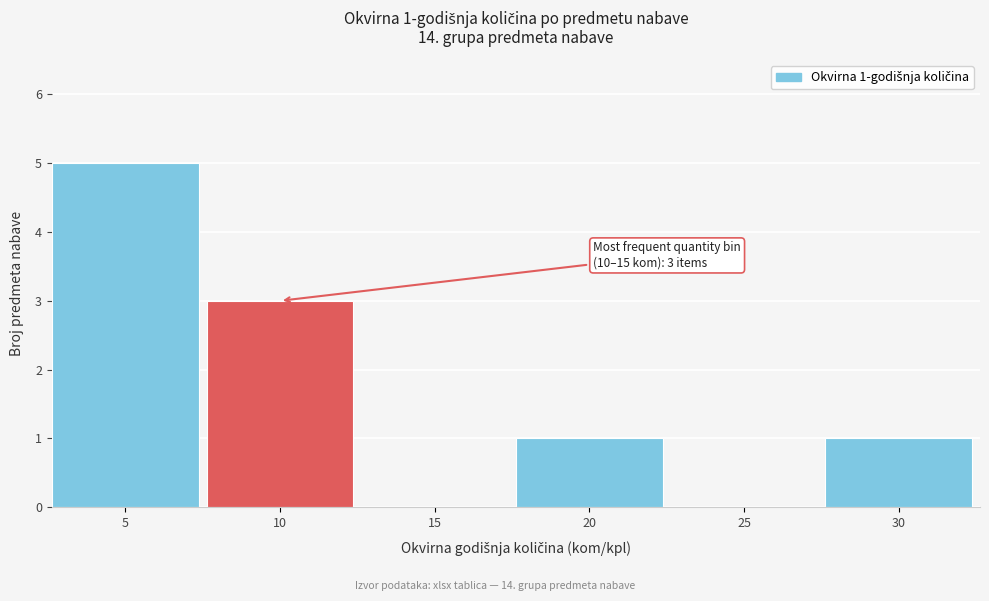

Reading right to left, what are all the values shown in this chart?

30=1	25=0	20=1	15=0	10=3	5=5